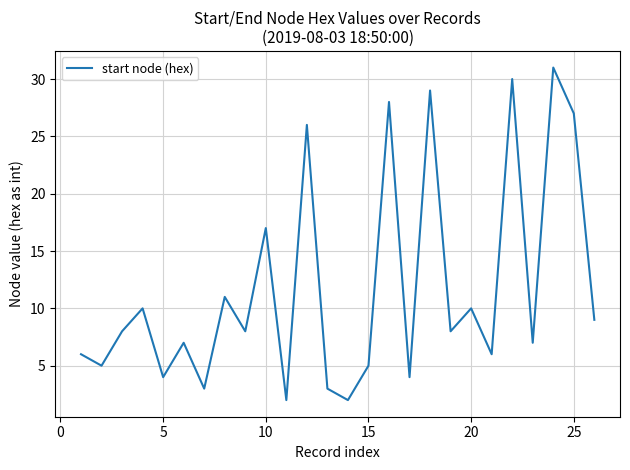

What is the difference between the maximum and minimum values?

29